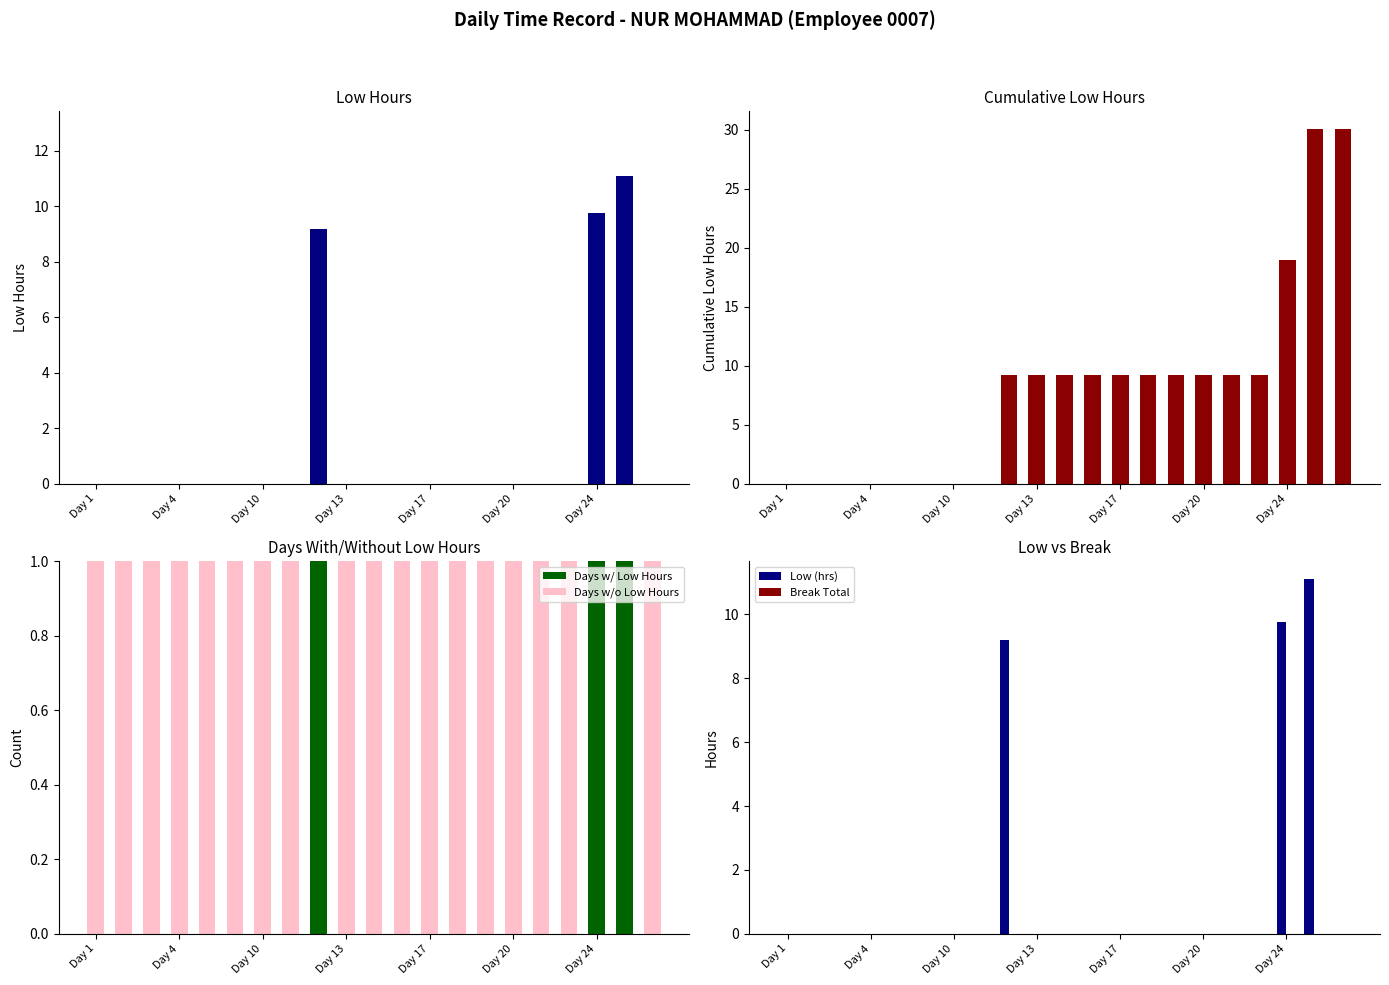

Which series has the largest range (max minus min)?

Cumulative Low (hrs)